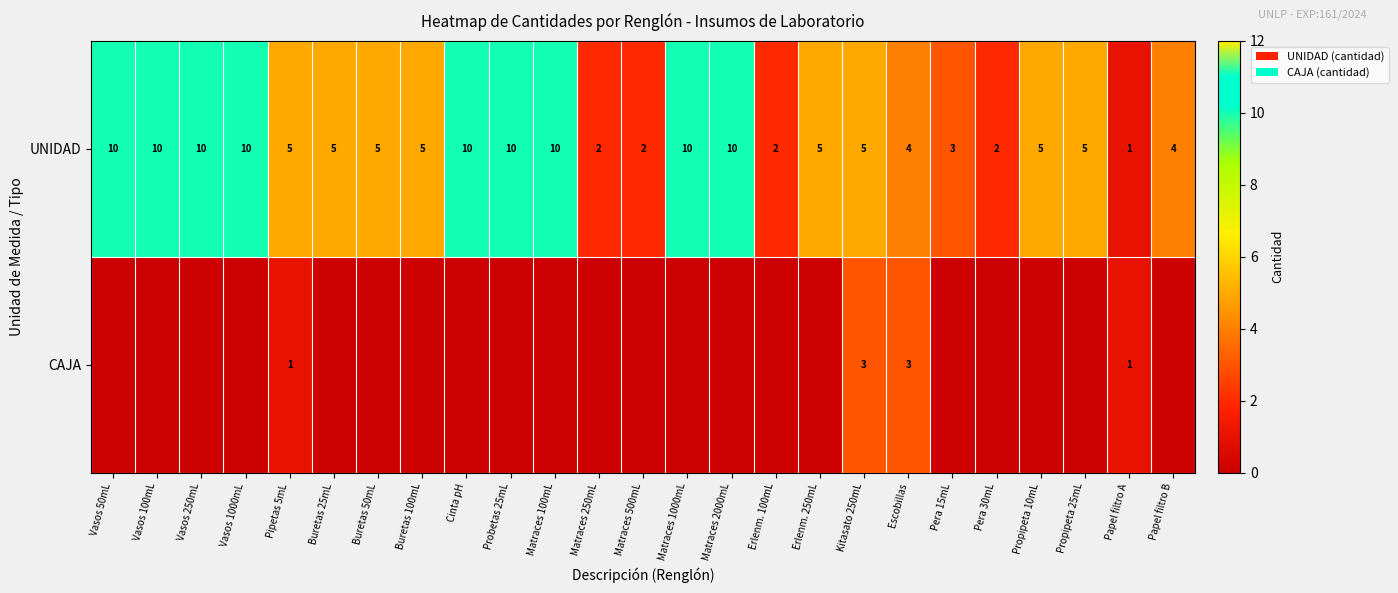

What is the sum of the UNIDAD values at Kitasato 250mL and Buretas 25mL?

10